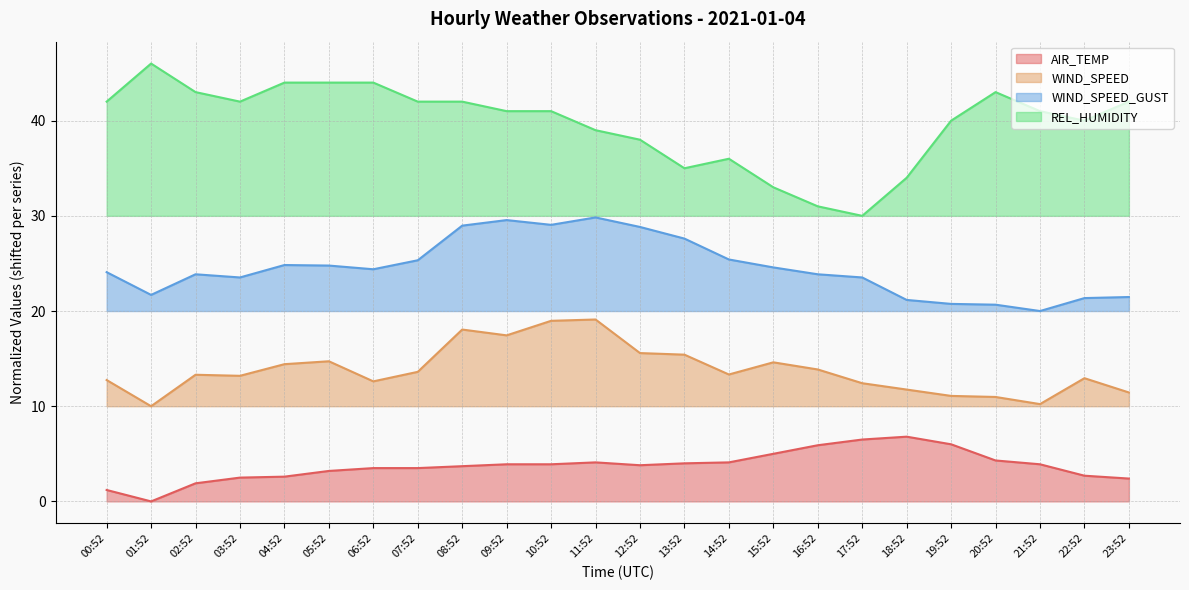

Between 13:52 and 15:52, which is larger?

15:52